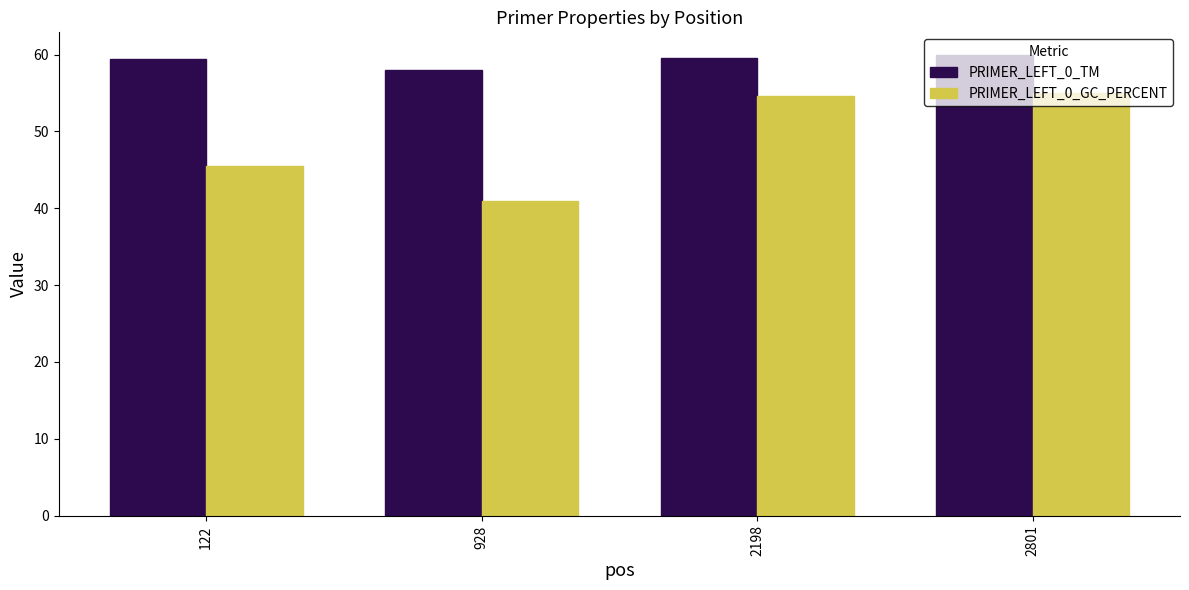

What is the total value across all series at 2801?

114.9